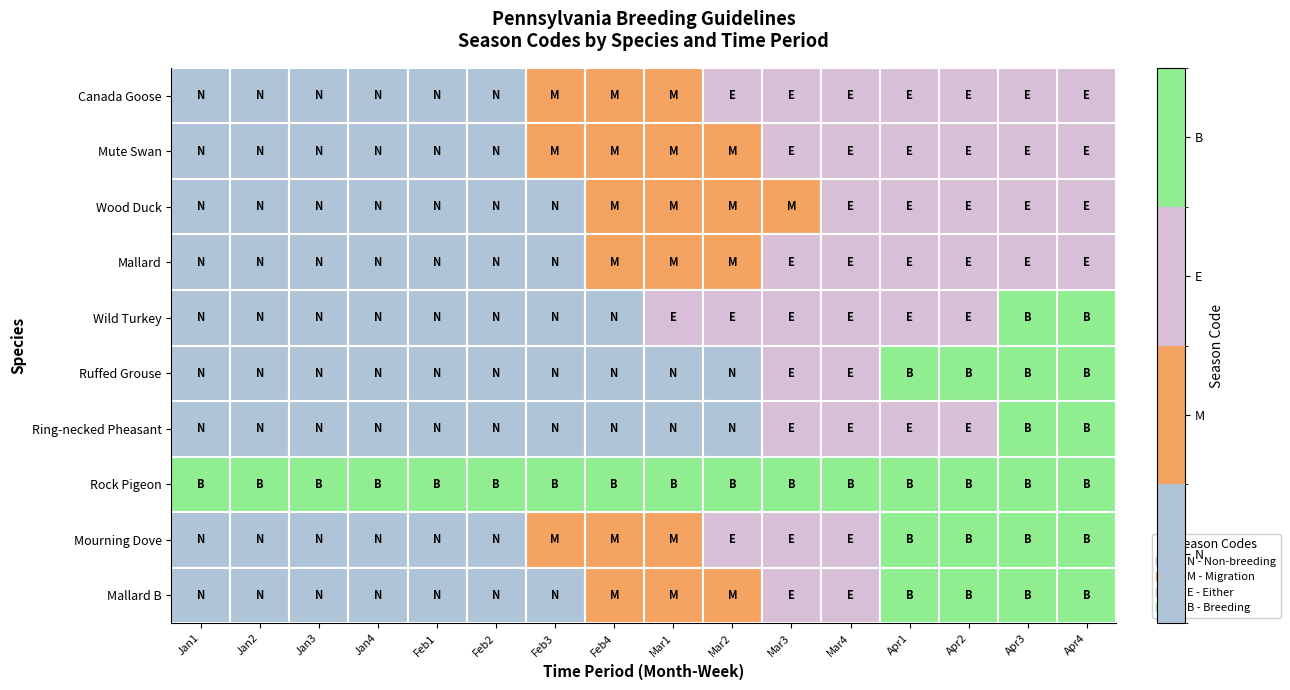

What is the total value across all series at Jan2?

3